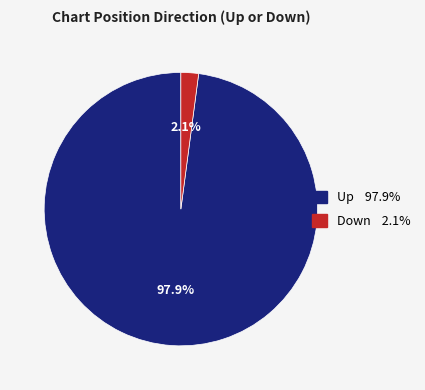

Is there any slice that represents more than half of the pie?

Yes